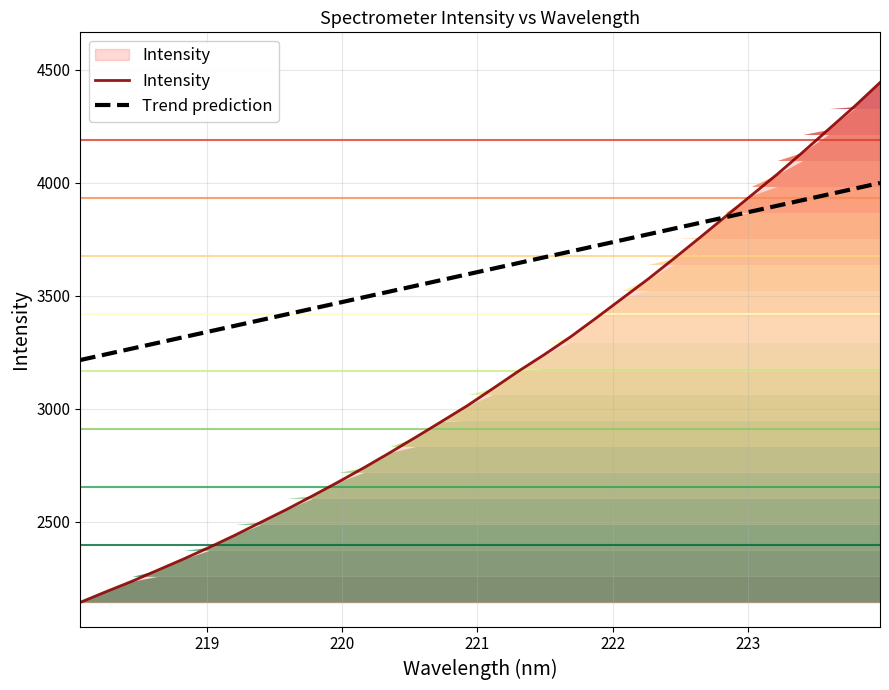

How many lines are shown in the chart?

2